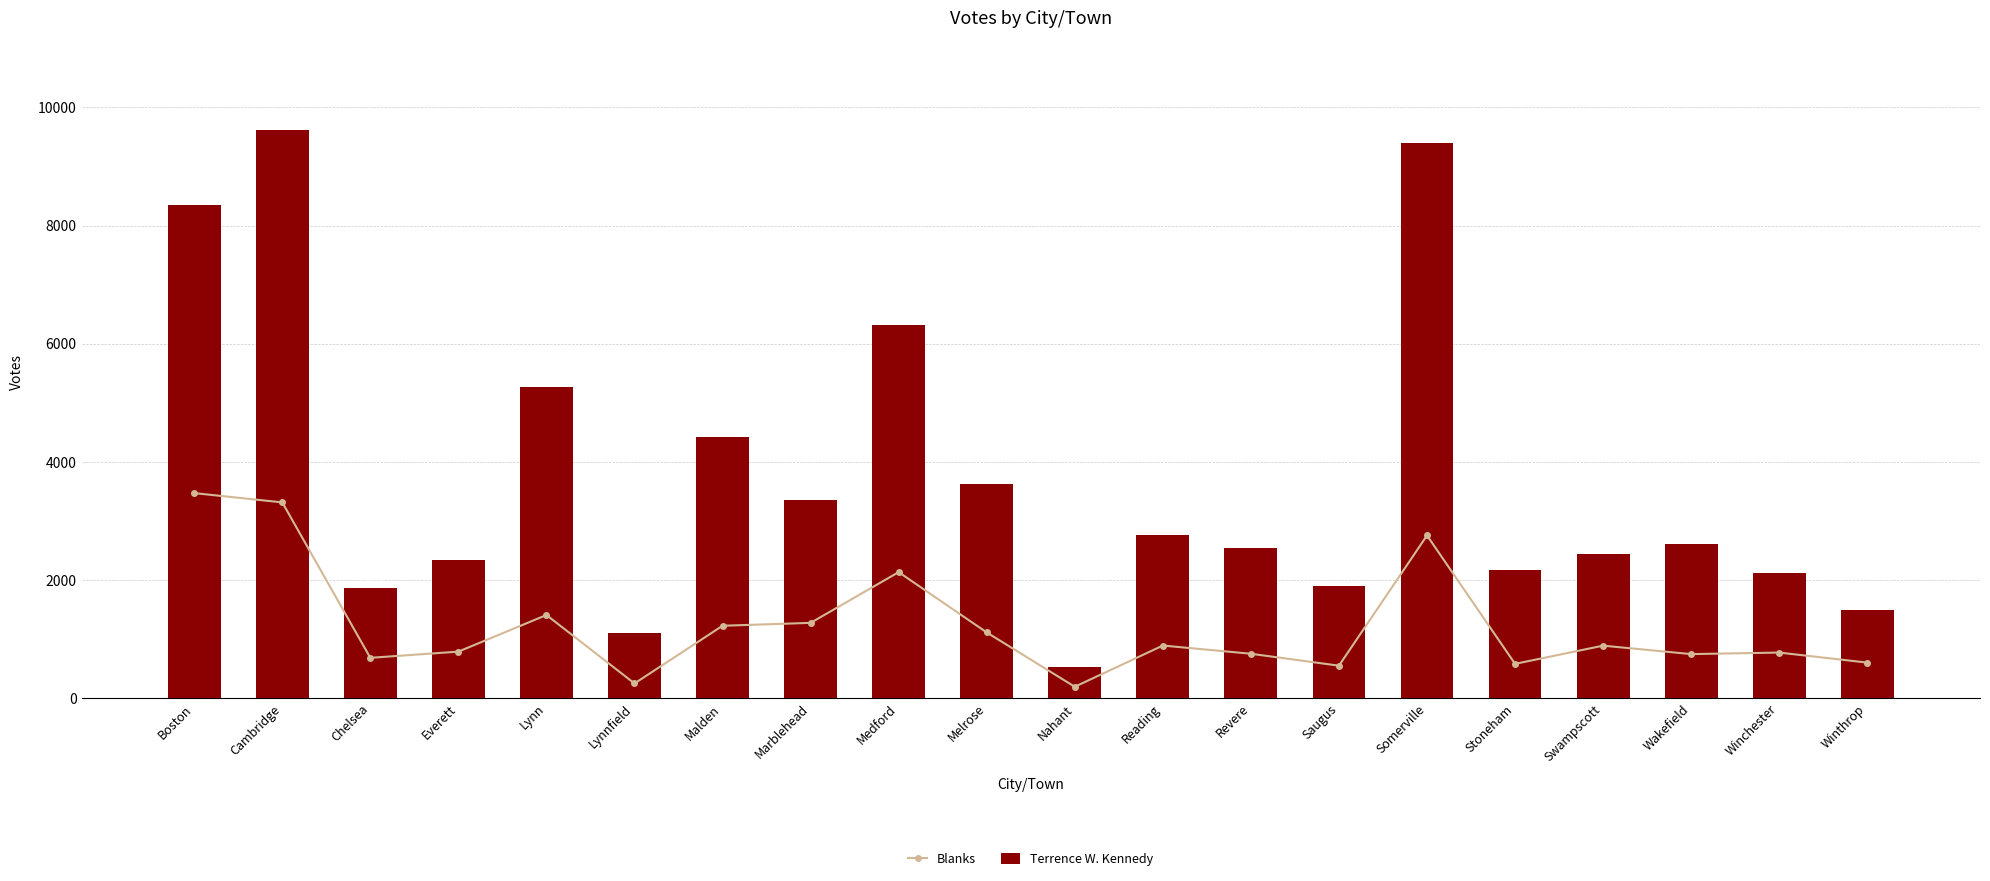

List the series in order of their overall mean, lowest first.

Blanks, Terrence W. Kennedy